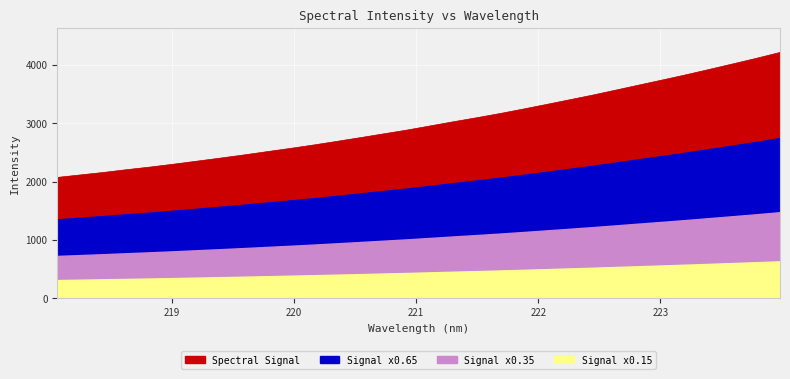

The value at 220.5444 is 1886.6. True or false?

False